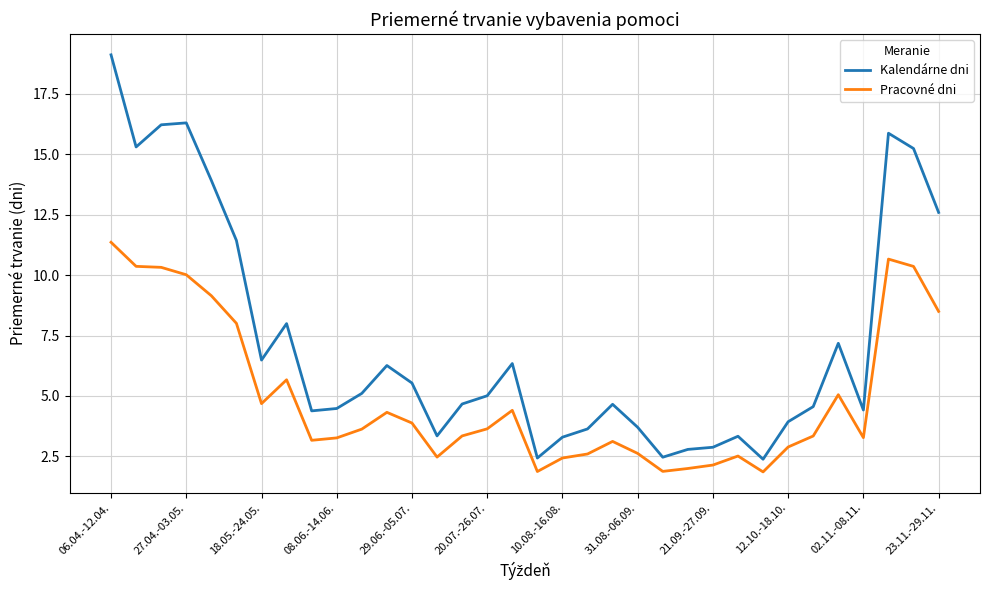

List the series in order of their peak value, lowest first.

Pracovné dni, Kalendárne dni